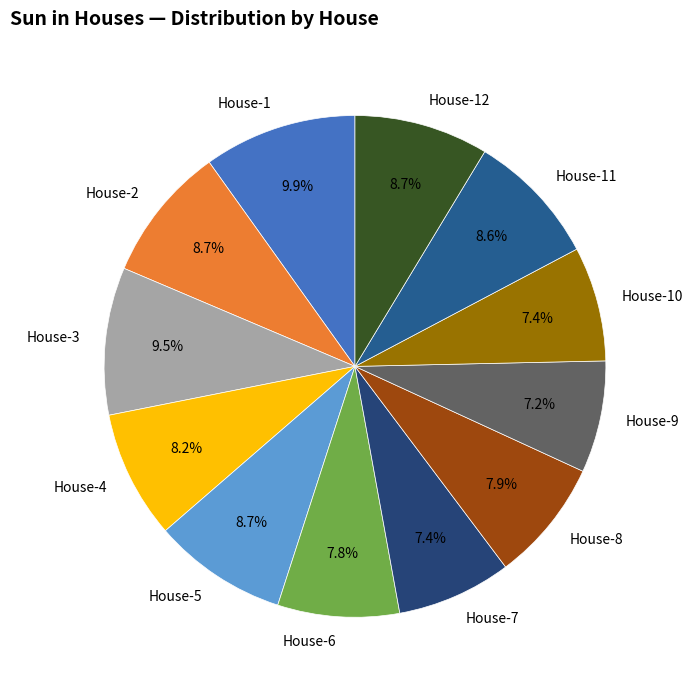

Combined, do House-1 and House-3 account for over 50%?

No